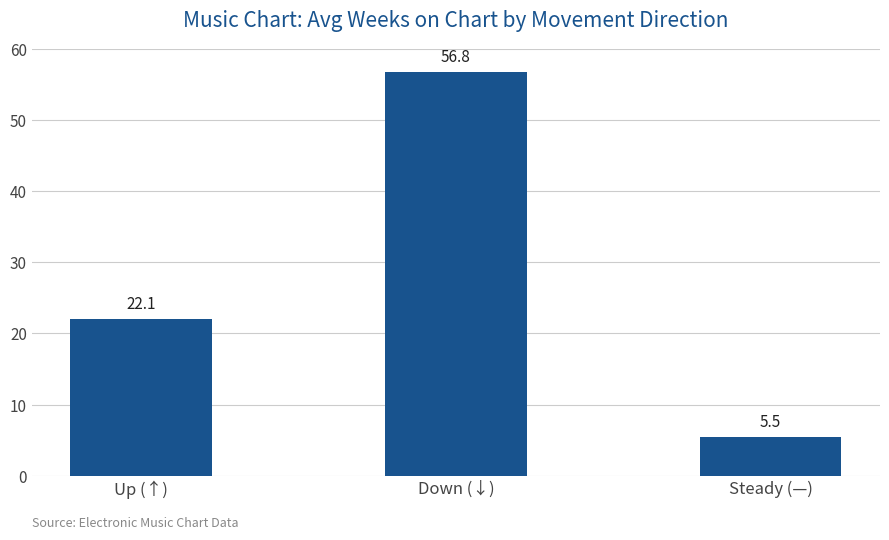

Is it true that the value at Down (↓) is 56.8?

True